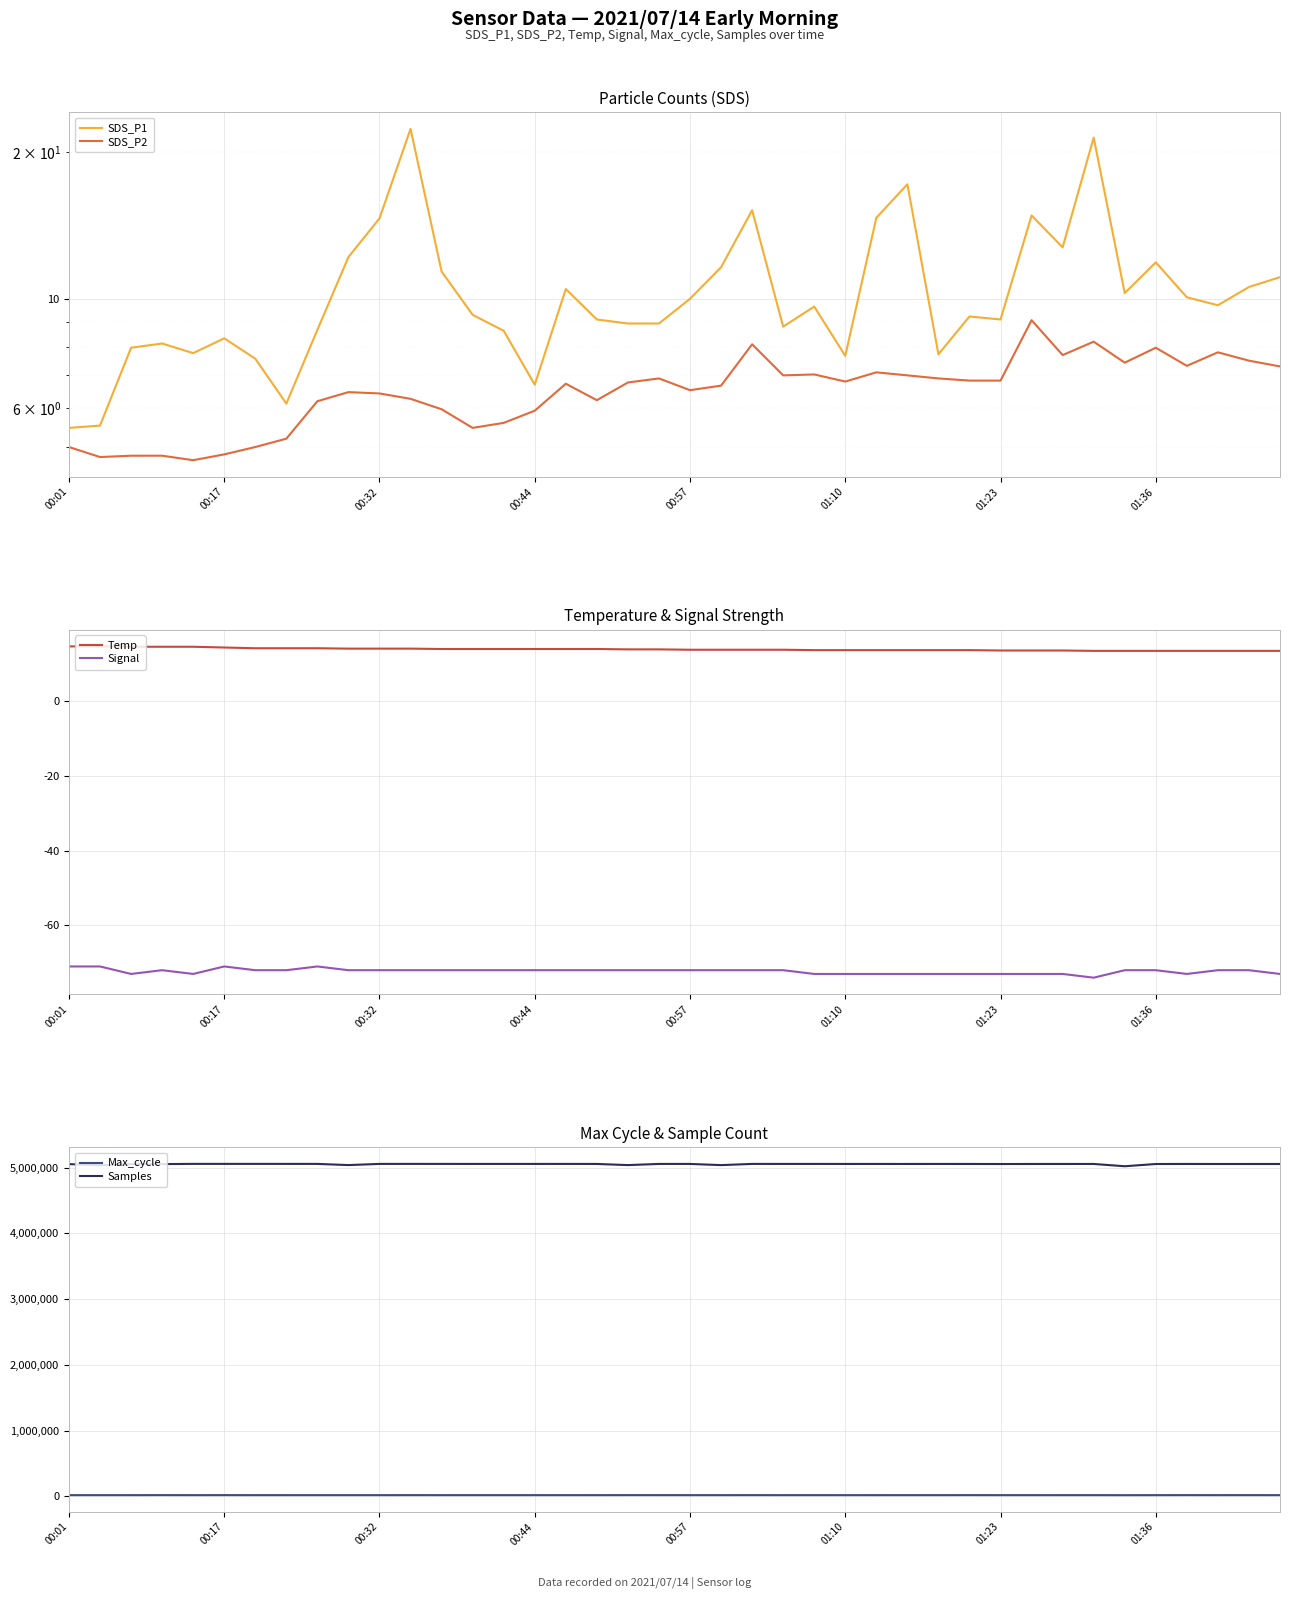

What is the sum of the Max_cycle values at 19 and 12?

41651.0